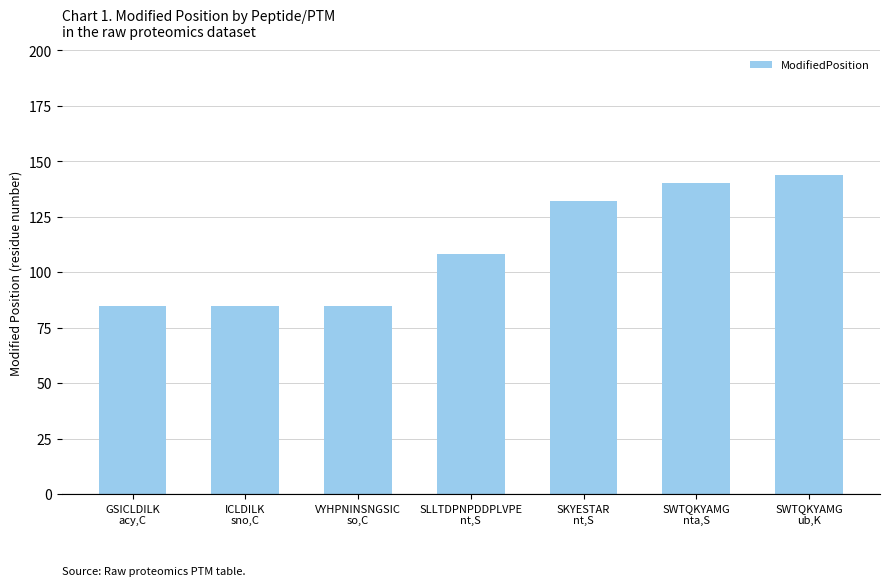

Reading left to right, transcribe all the data shown in this chart.

GSICLDILK
acy,C=85	ICLDILK
sno,C=85	VYHPNINSNGSIC
so,C=85	SLLTDPNPDDPLVPE
nt,S=108	SKYESTAR
nt,S=132	SWTQKYAMG
nta,S=140	SWTQKYAMG
ub,K=144